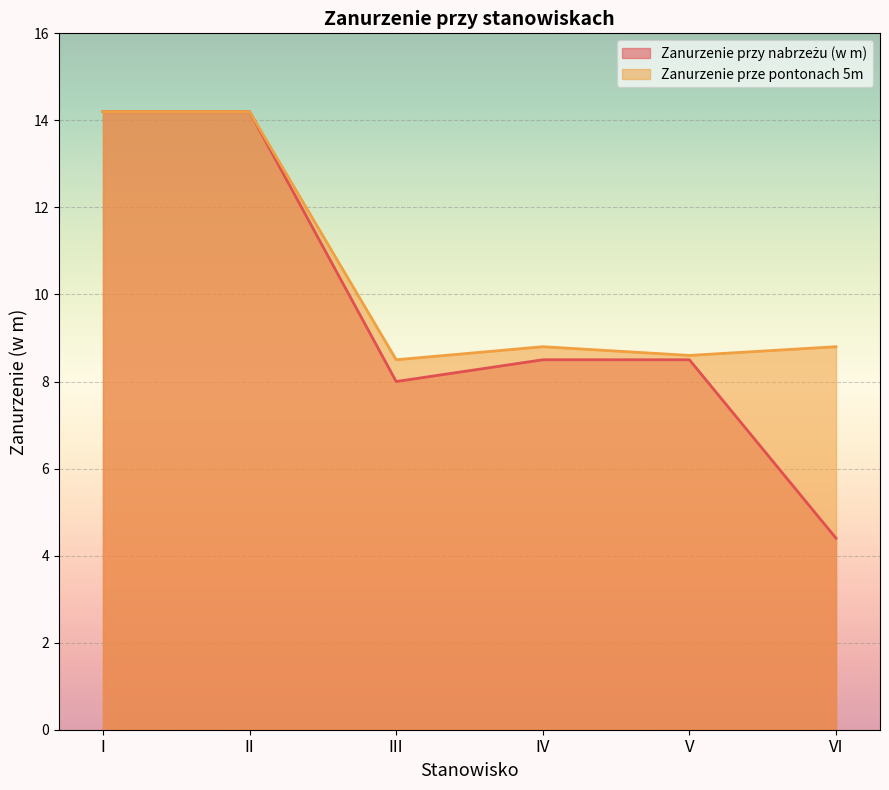

The Zanurzenie prze pontonach 5m series shows 14.2 at I. True or false?

True